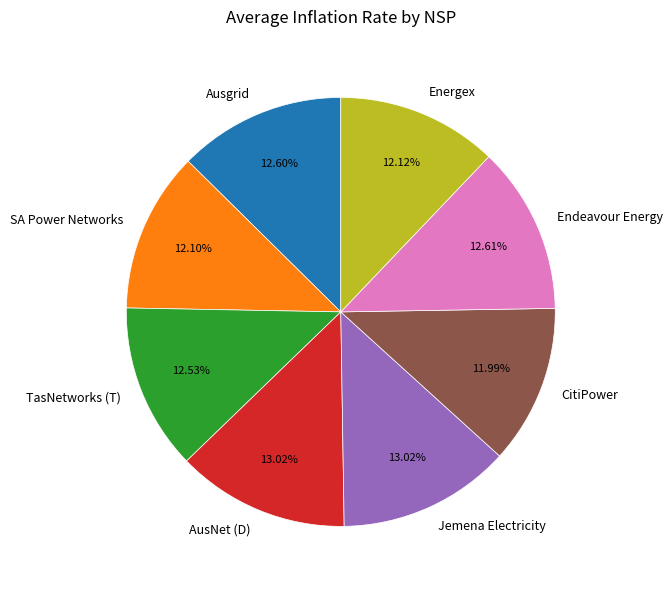

Is there a majority slice in this chart?

No